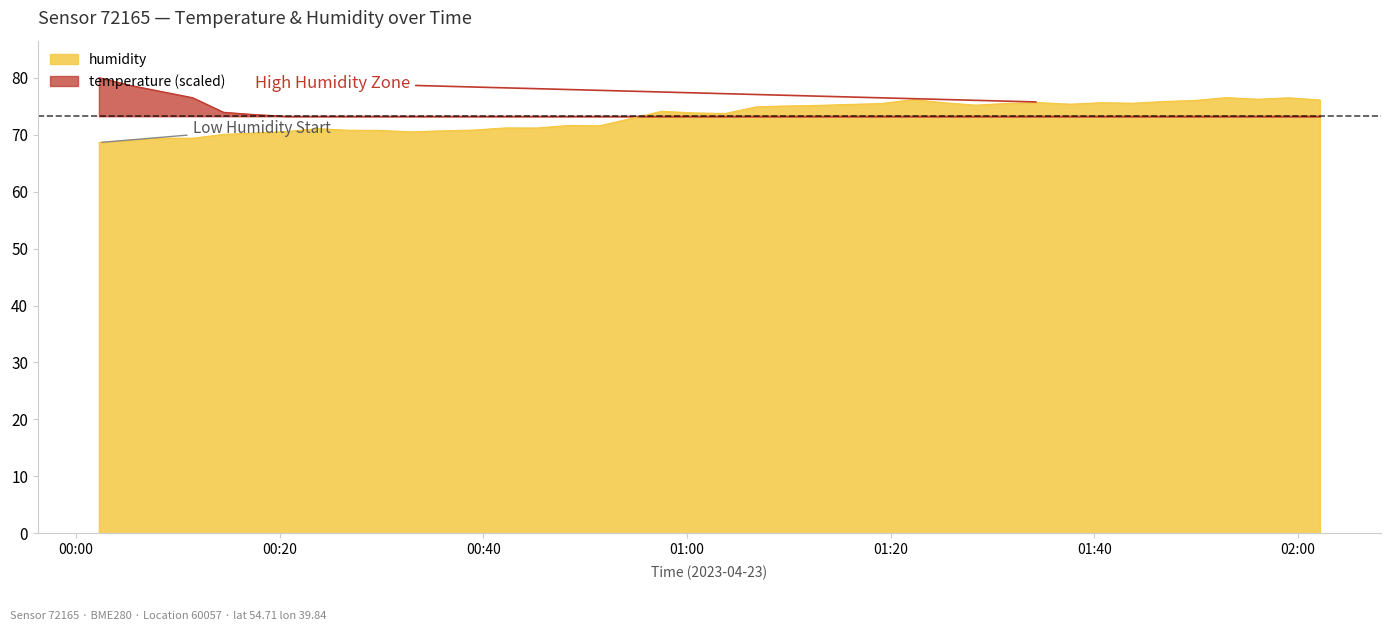

How many data points are less than 74?

20